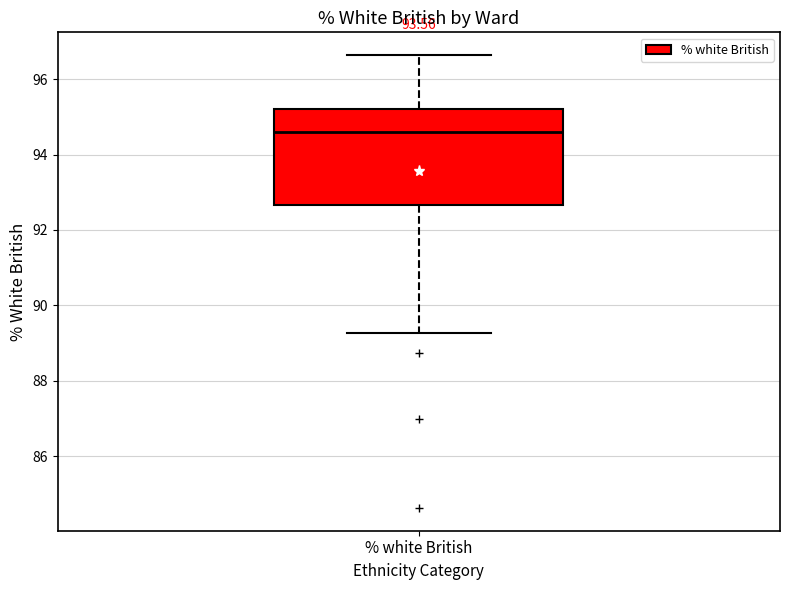

Transcribe this box plot: give where the median line is, the range the box spans, and where the two whiskers end, as read against the y-axis. The values are not printed on the chart, so give them approximately, as read against the axis.

median 94.6, box 92.6 to 95.2, whiskers 89.2 to 96.6